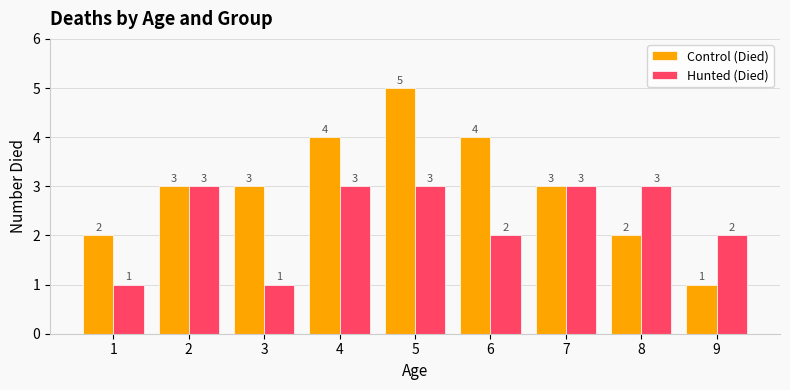

What is the difference between the maximum and second lowest values in the Hunted (Died) series?

2